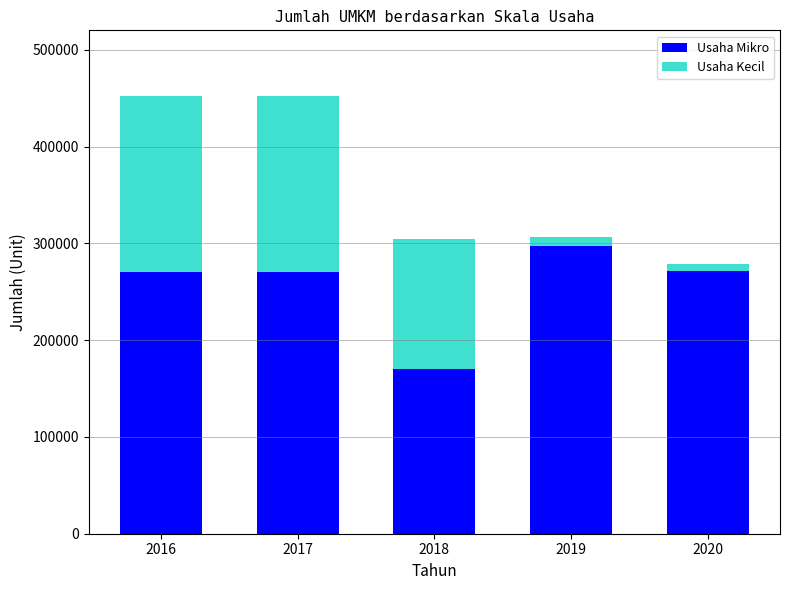

Count the number of categories in the chart.

5